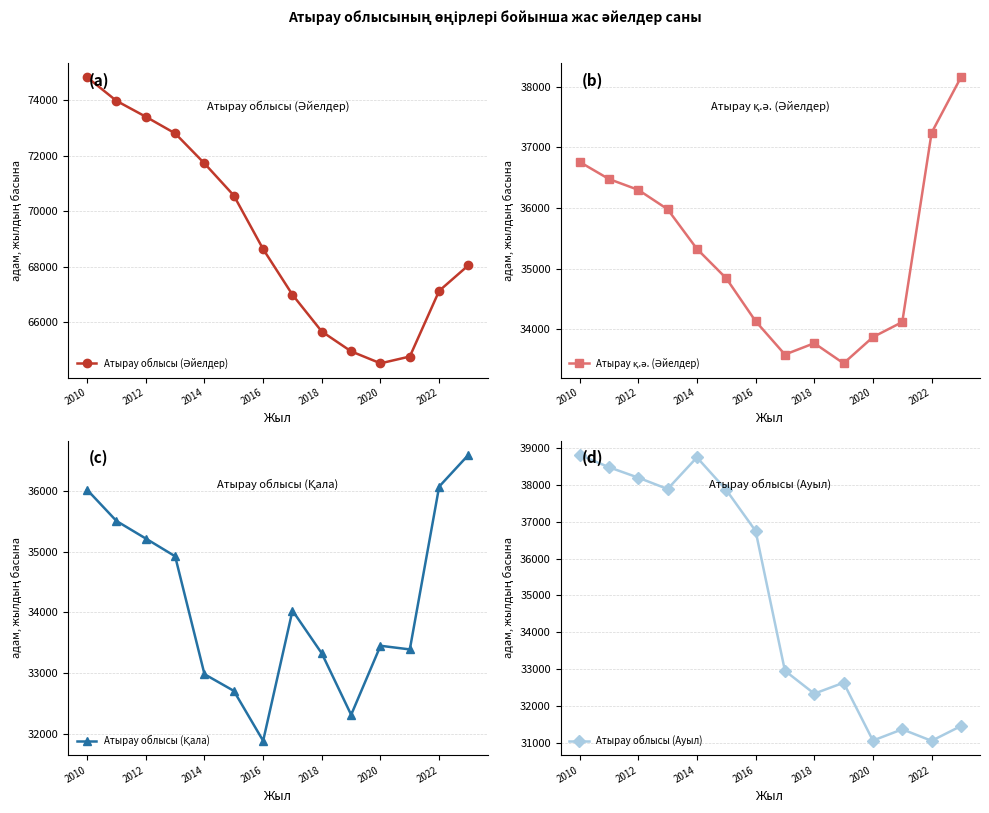

In Атырау облысы (Қала), how many points are higher than both neighbors (excluding endpoints)?

2